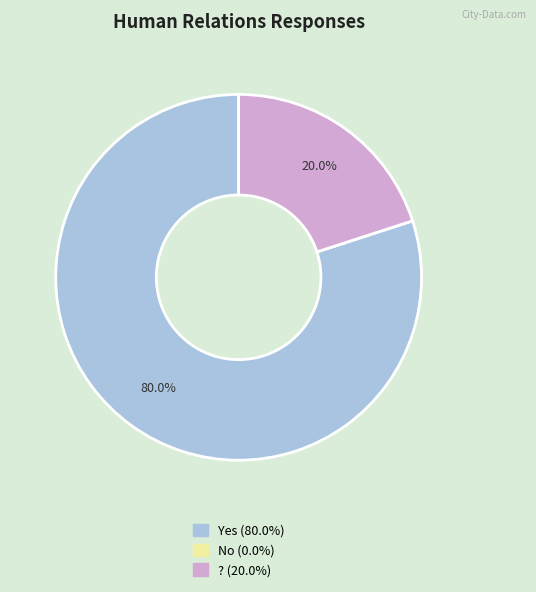

To the nearest percent, what is the average slice percentage?

33%